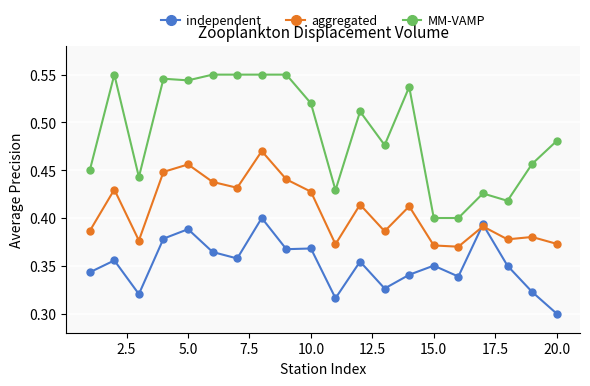

List the series in order of their peak value, highest first.

MM-VAMP, aggregated, independent